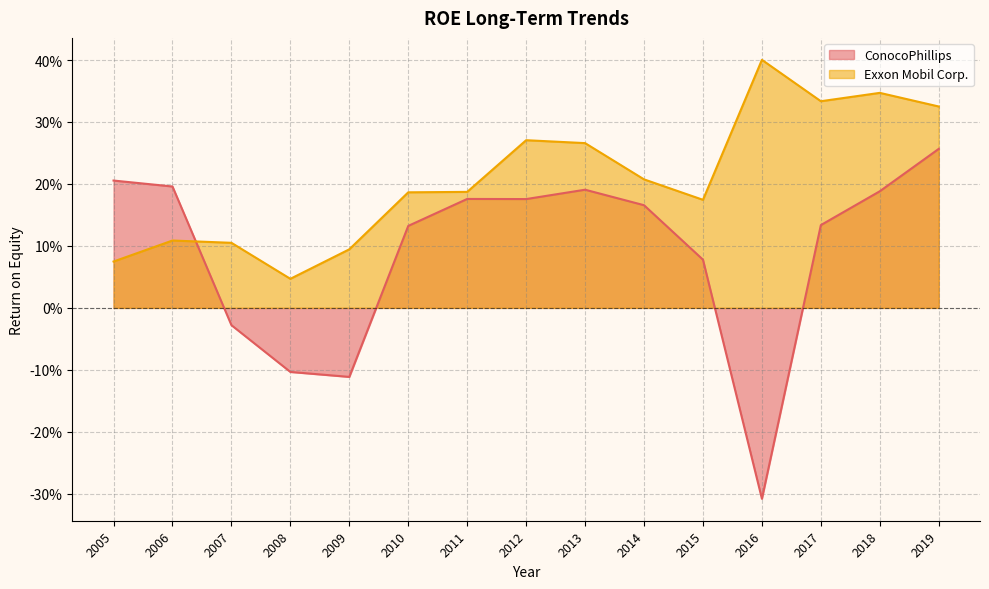

What is the value of the Exxon Mobil Corp. point at the 1st from the left?

0.1